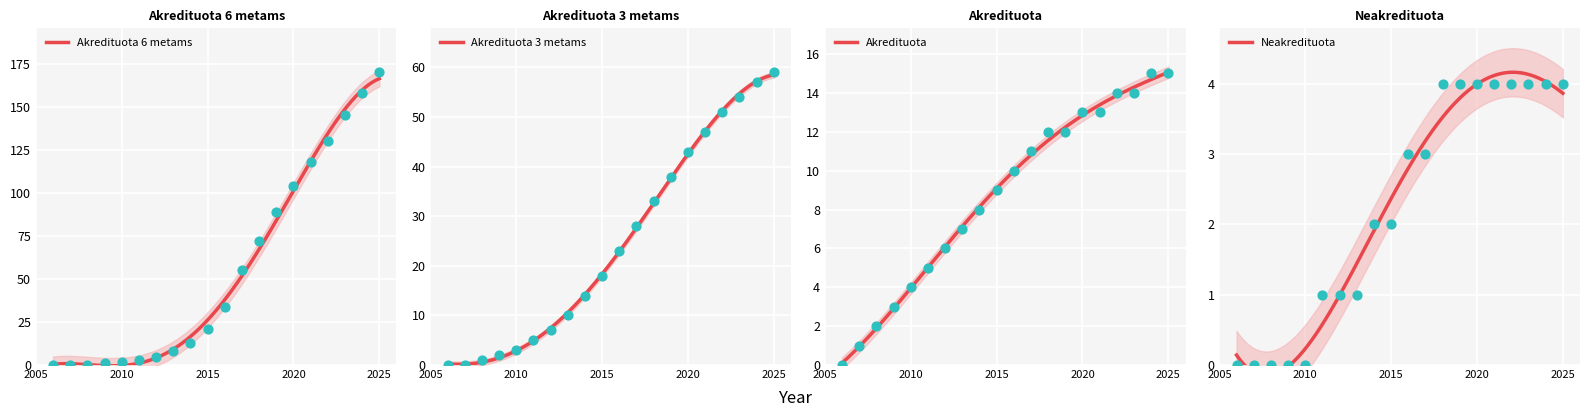

Which series reaches the minimum Y coordinate?

Akredituota 6 metams